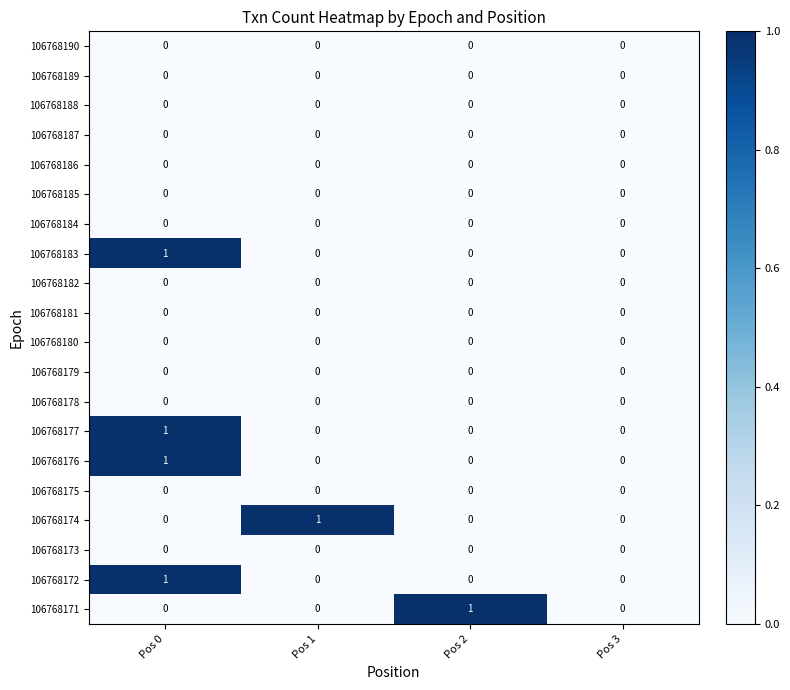

At which category is the sum across all series the highest?

Pos 0